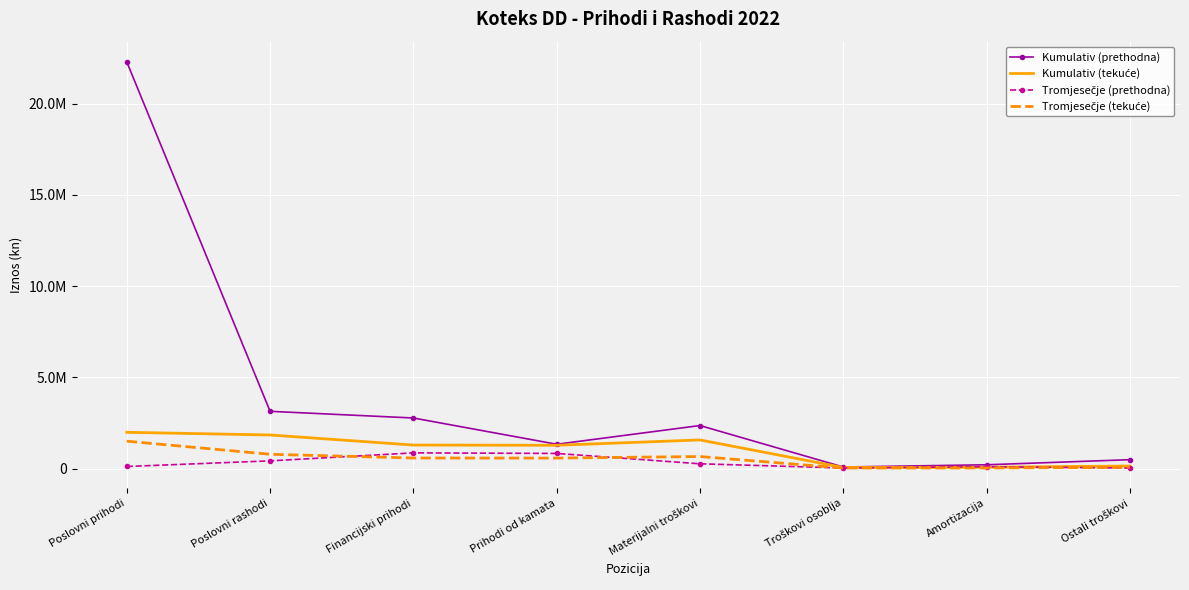

True or false: Tromjesečje (prethodna) has a value of 103581 at Amortizacija.

True